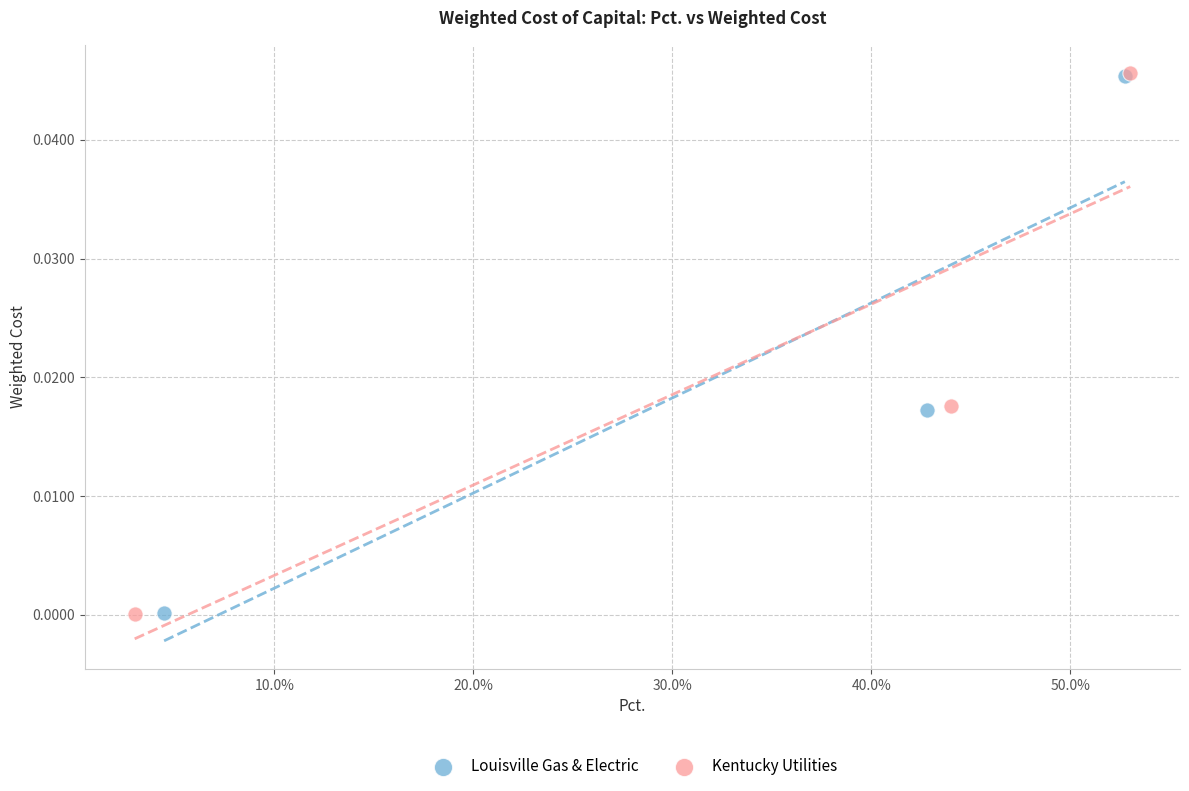

Which series has the largest Y range (max minus min)?

Kentucky Utilities